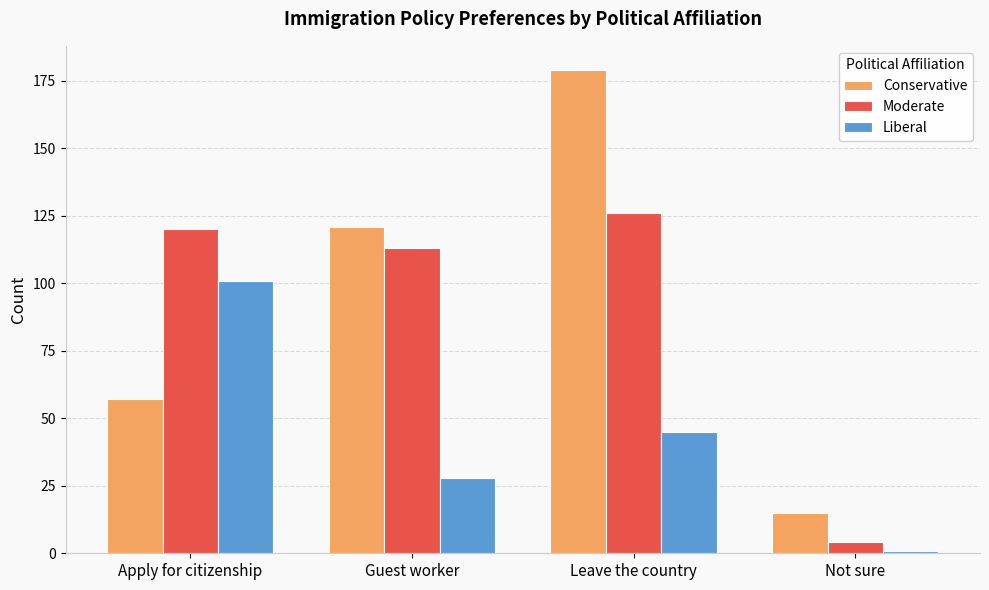

Are the bars horizontal?

No